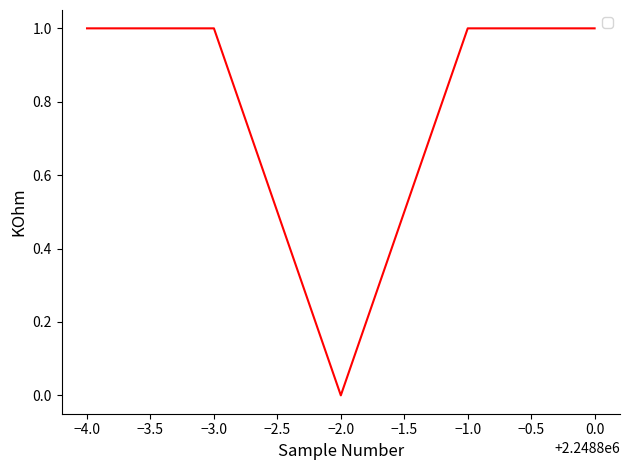

How many categories are shown in the chart?

5